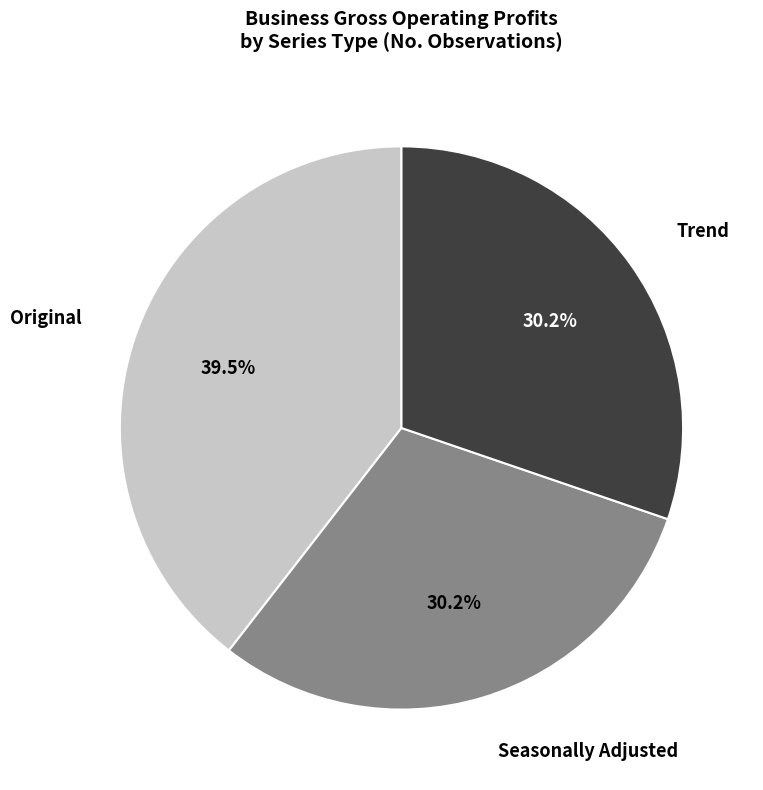

What is the largest slice in the pie chart?

Original